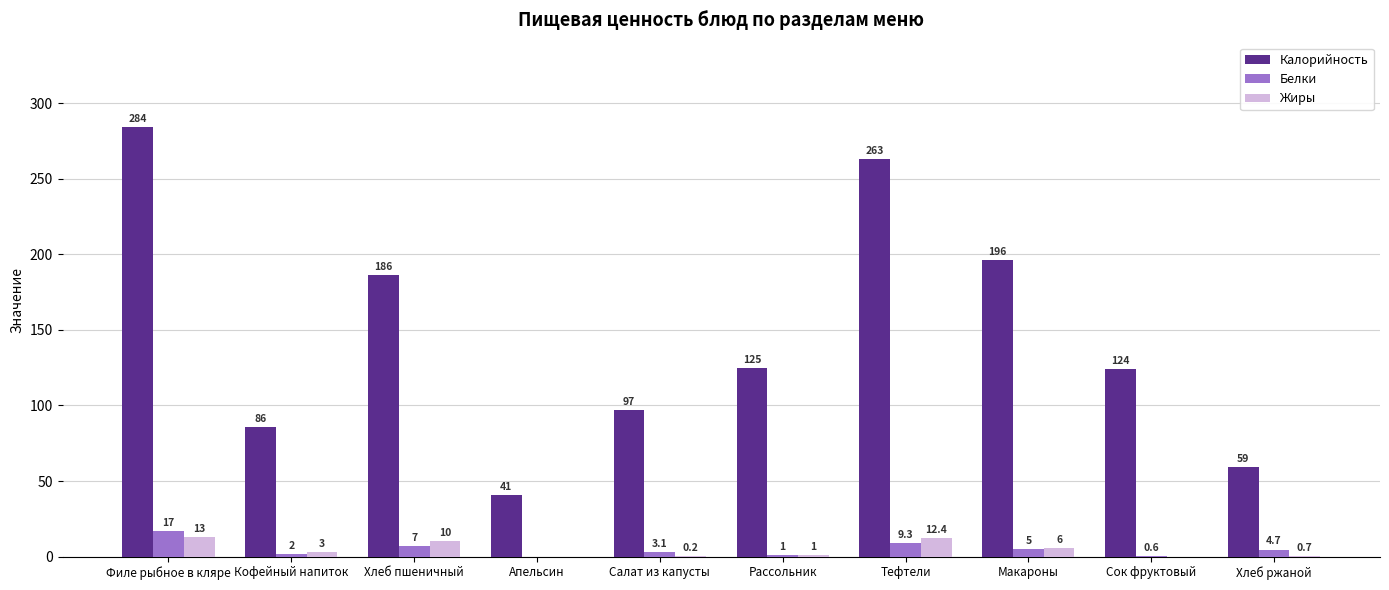

The Белки series shows 0.6 at Сок фруктовый. True or false?

True